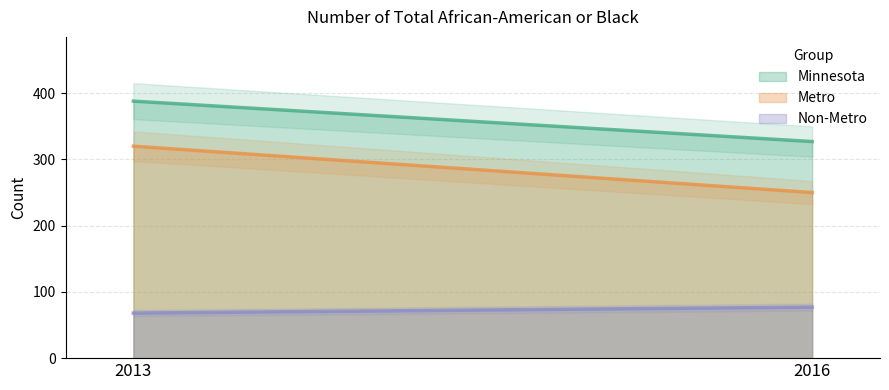

How many series are shown in this chart?

3